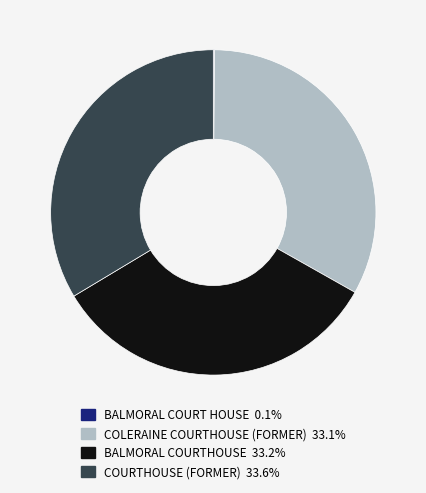

What is the ratio of the value at COURTHOUSE (FORMER) to the value at BALMORAL COURTHOUSE?

1.0